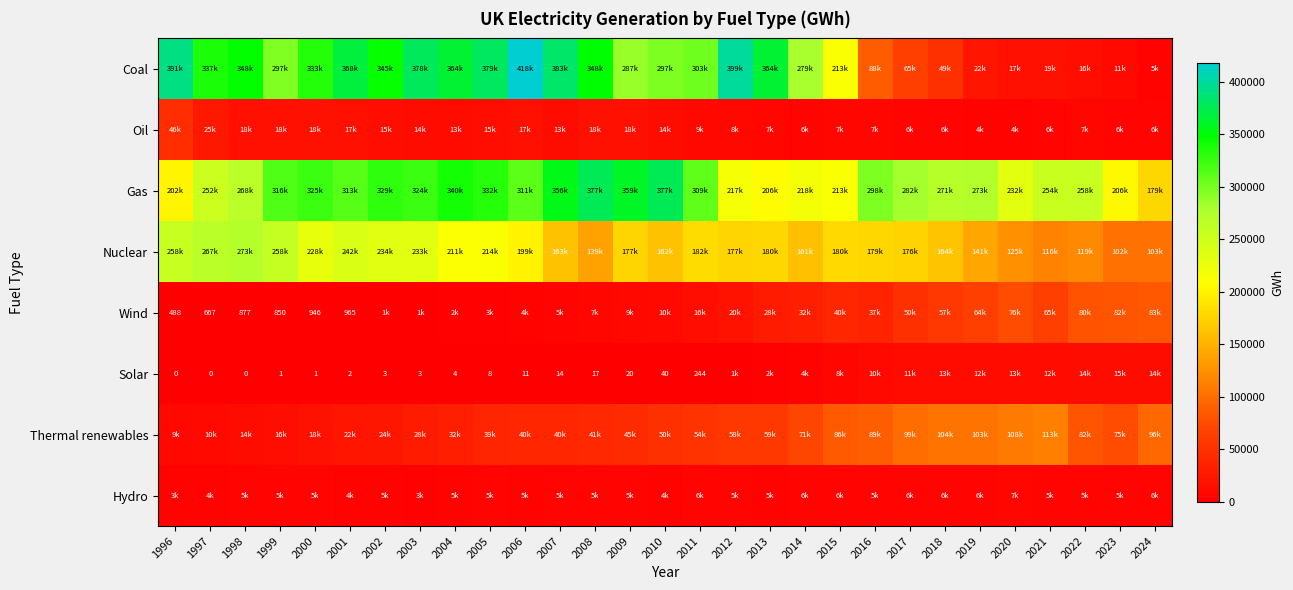

What is the difference between the Solar values at 2012 and 2018?

11314.6